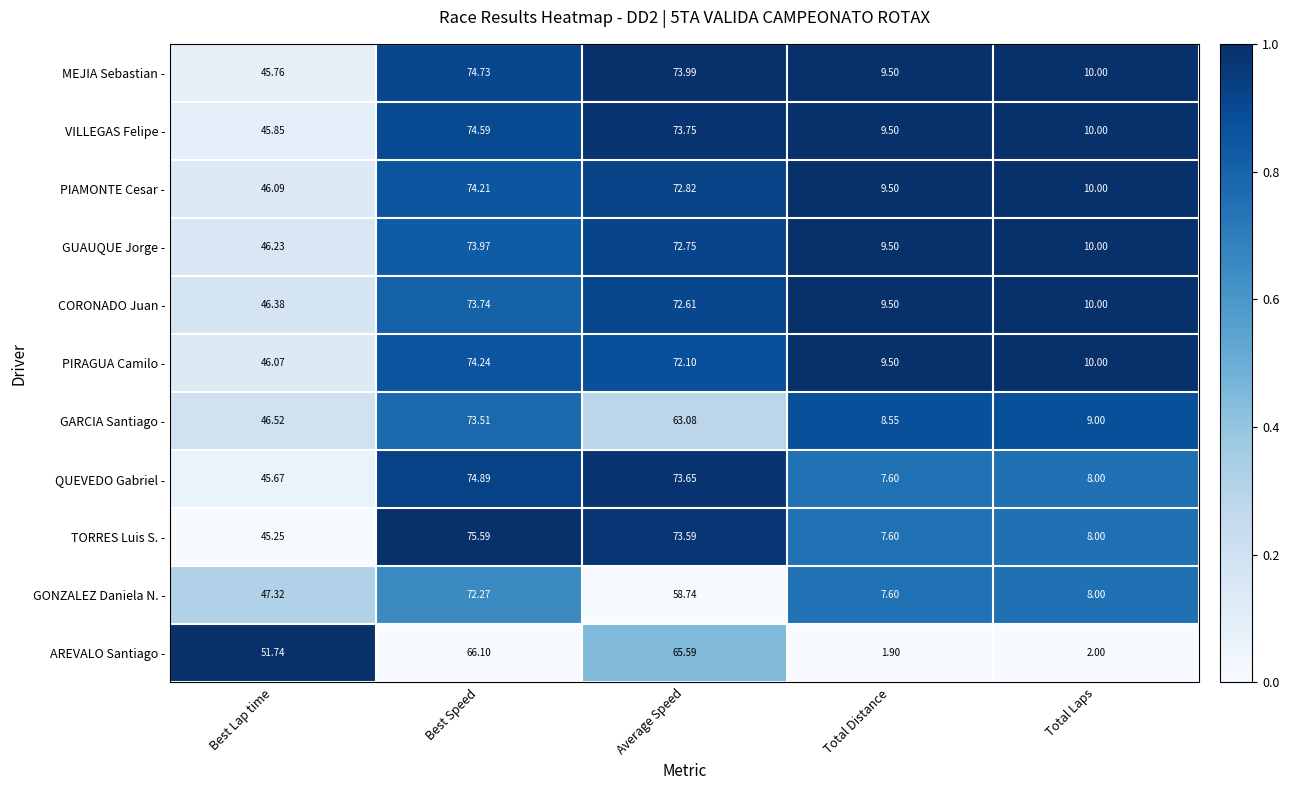

Where is VILLEGAS Felipe - nearest to the value 42?

Best Lap time